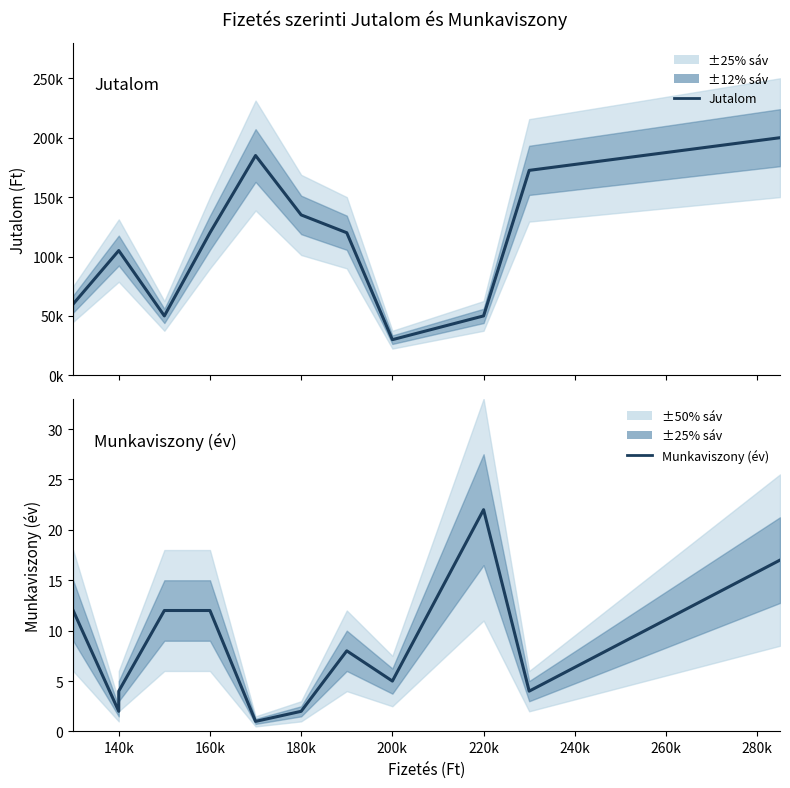

Does the chart display data point markers on the line(s)?

No